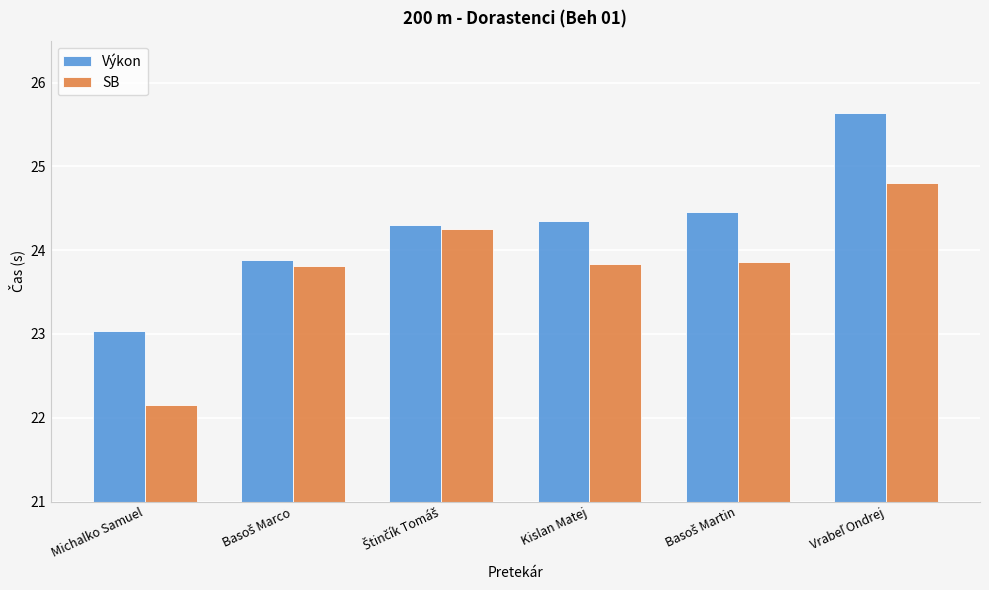

What is the total value across all series at Kislan Matej?

48.2